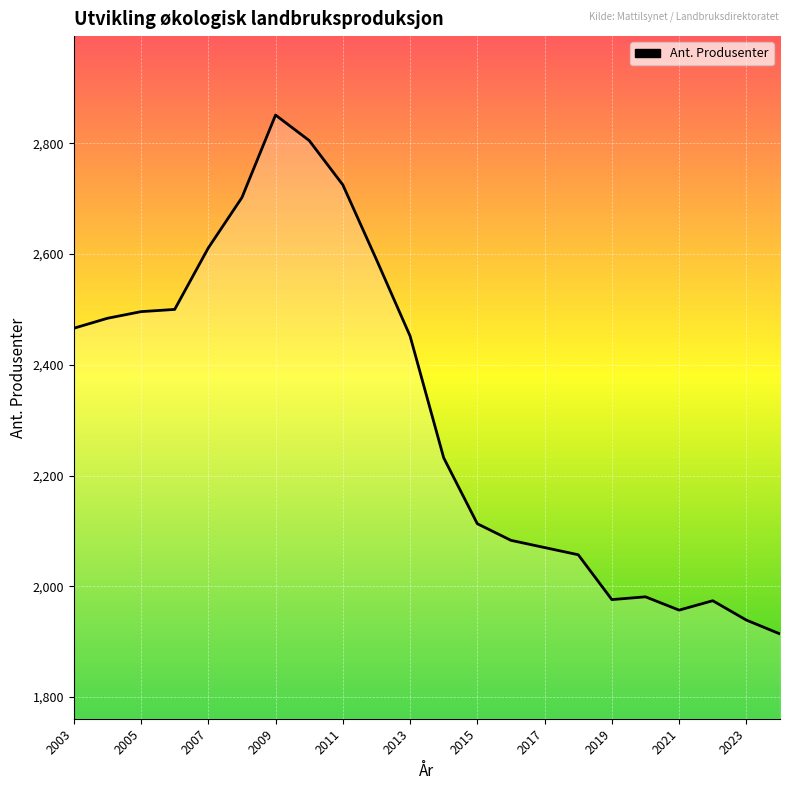

What is the difference between the maximum and minimum values?

937